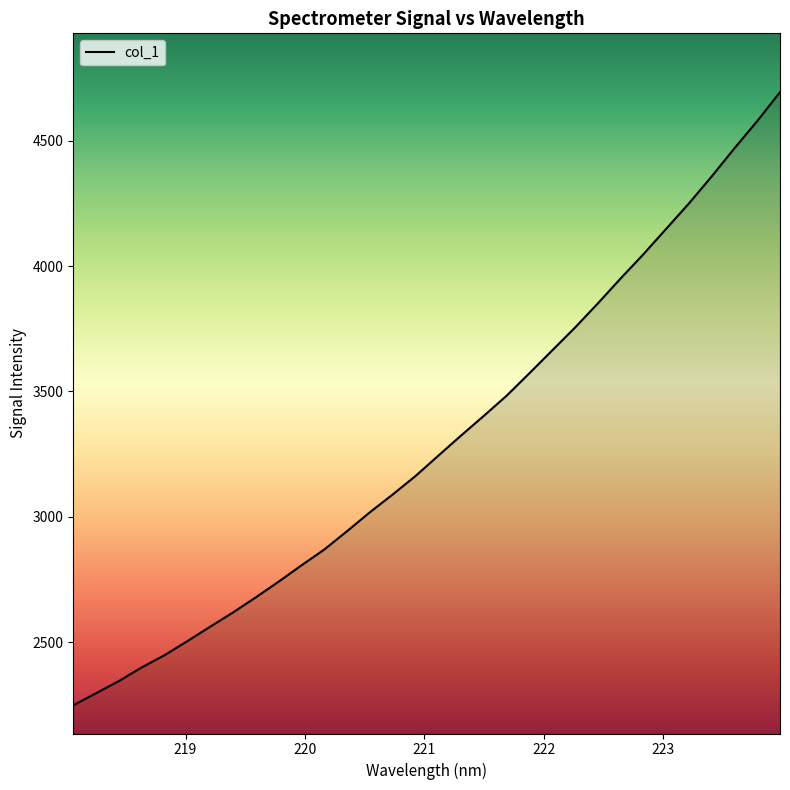

How many categories are shown in the chart?

32